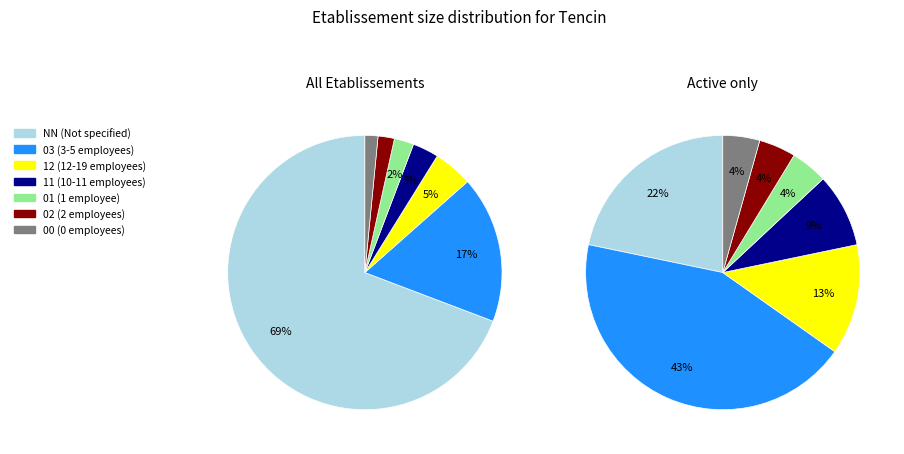

To the nearest percent, what is the difference between the largest and smallest slice percentages?

68%